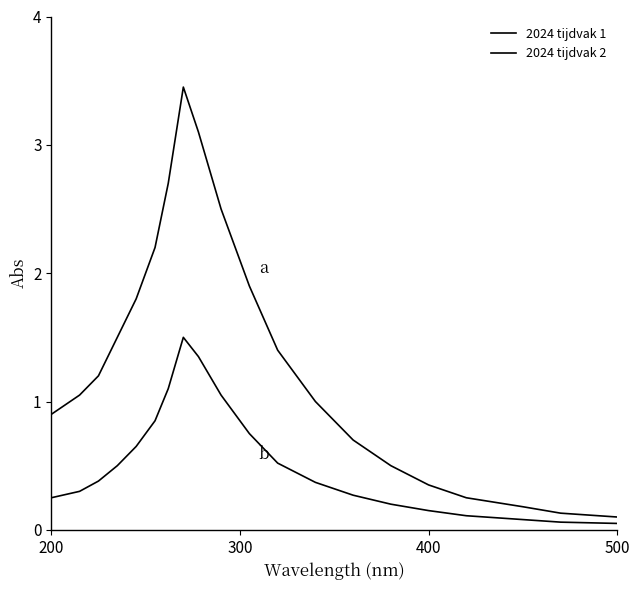

How many lines are shown in the chart?

2